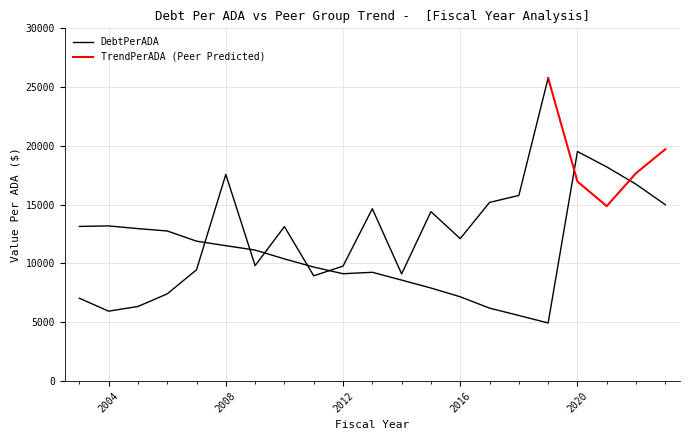

What value does the data have at 2014?

8584.7